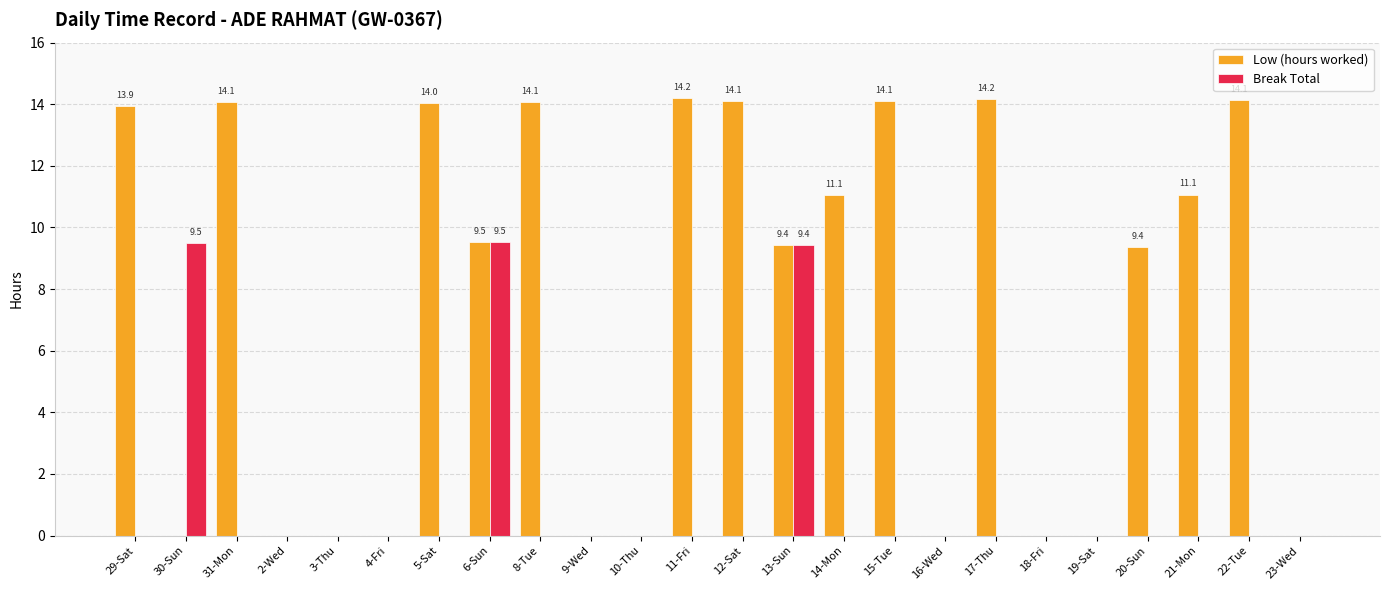

Where does the Low (hours worked) series first go above 9?

29-Sat